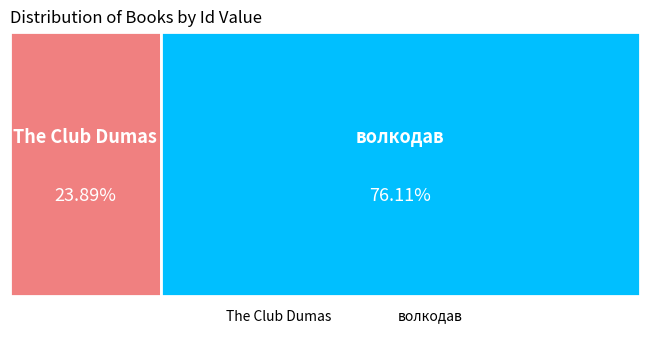

How much of the chart is everything except The Club Dumas?

76.1%